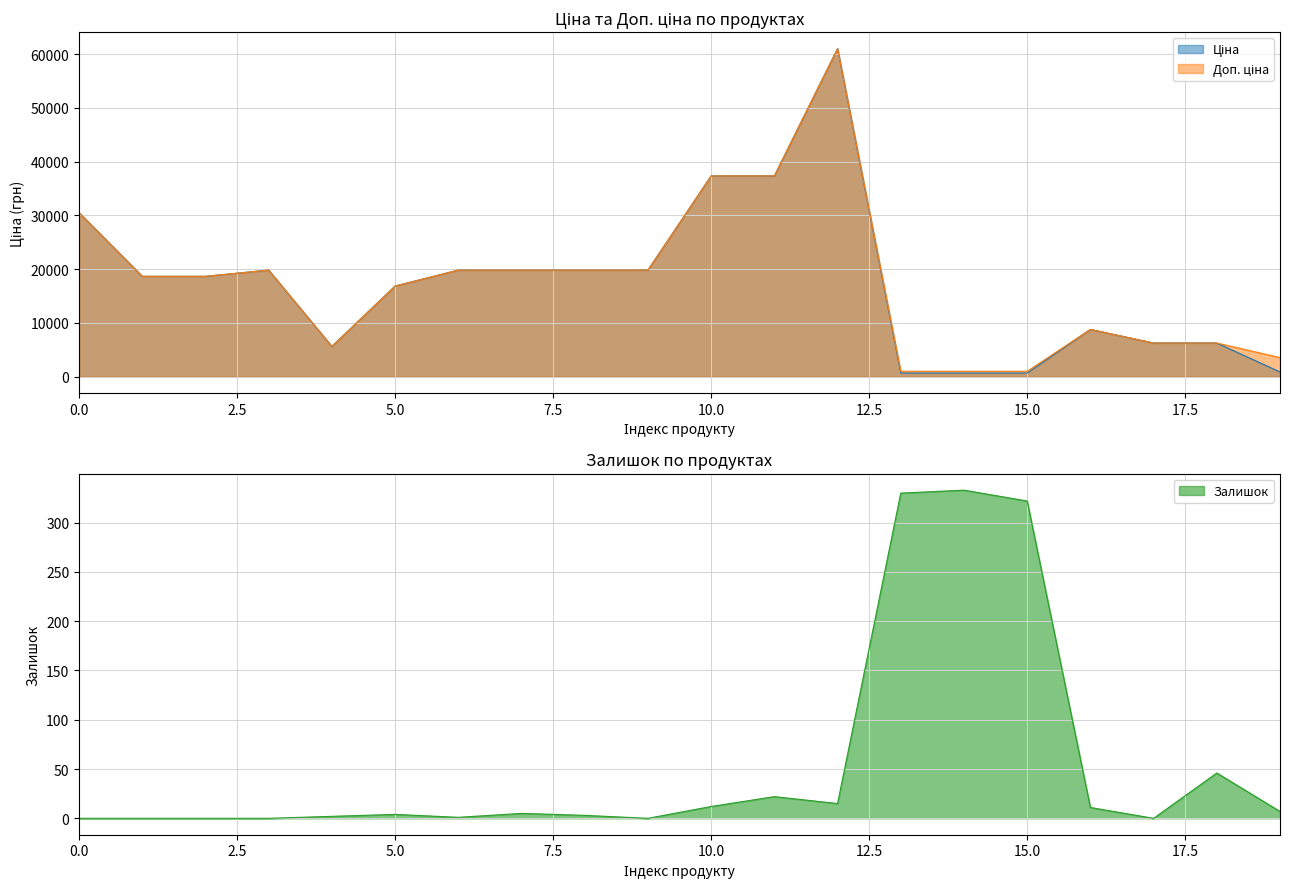

True or false: Ціна has a value of 689.1 at 259552212.

True